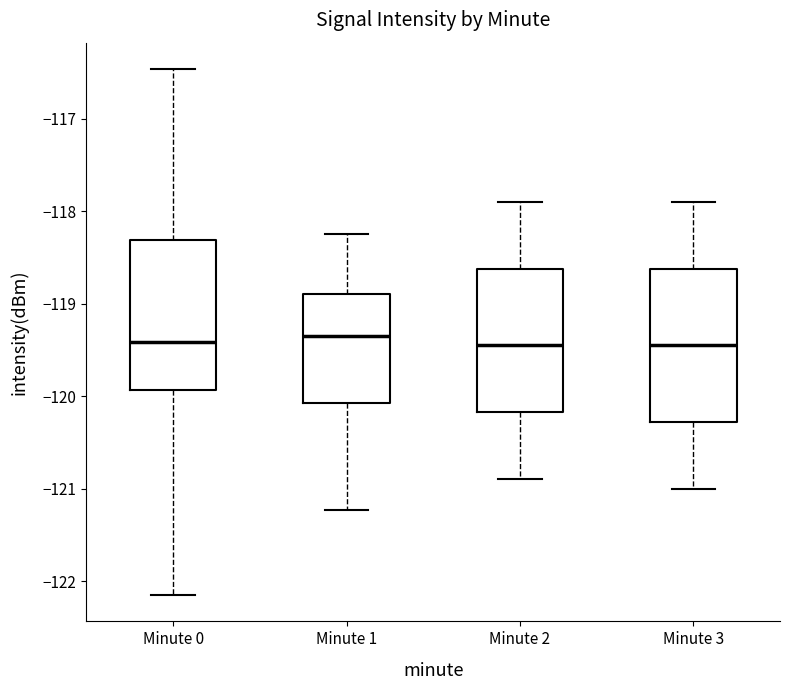

Reading left to right, transcribe this box plot: for each box, give where its median line is, the range the box spans, and where its two whiskers end, as read against the y-axis. The values are not printed on the chart, so give them approximately, as read against the axis.

Minute 0: median -119.4, box -119.9 to -118.3, whiskers -122.1 to -116.5
Minute 1: median -119.3, box -120.1 to -118.9, whiskers -121.2 to -118.2
Minute 2: median -119.4, box -120.2 to -118.6, whiskers -120.9 to -117.9
Minute 3: median -119.4, box -120.3 to -118.6, whiskers -121.0 to -117.9